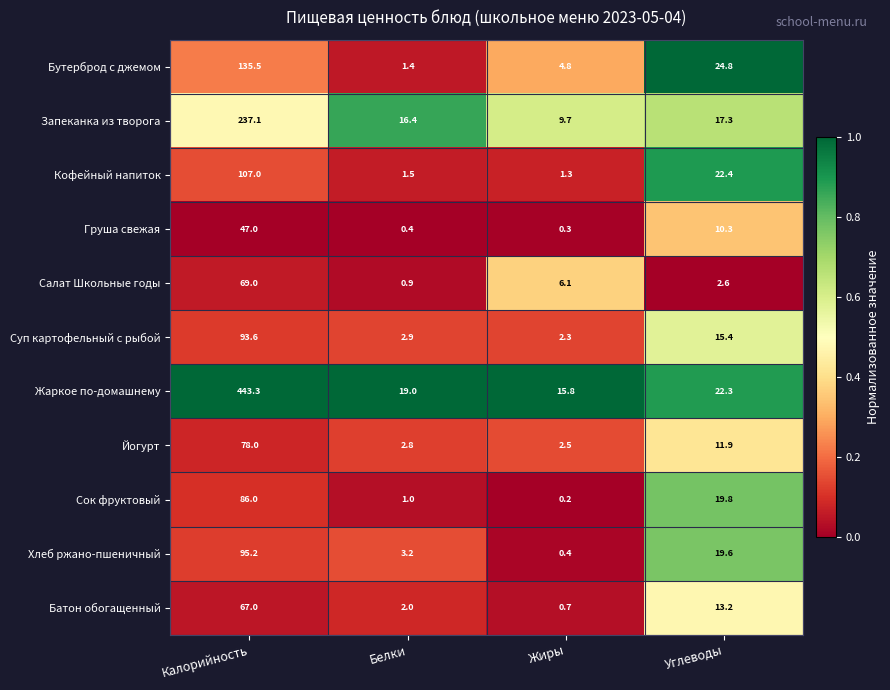

Where is Сок фруктовый nearest to the value 43?

Углеводы